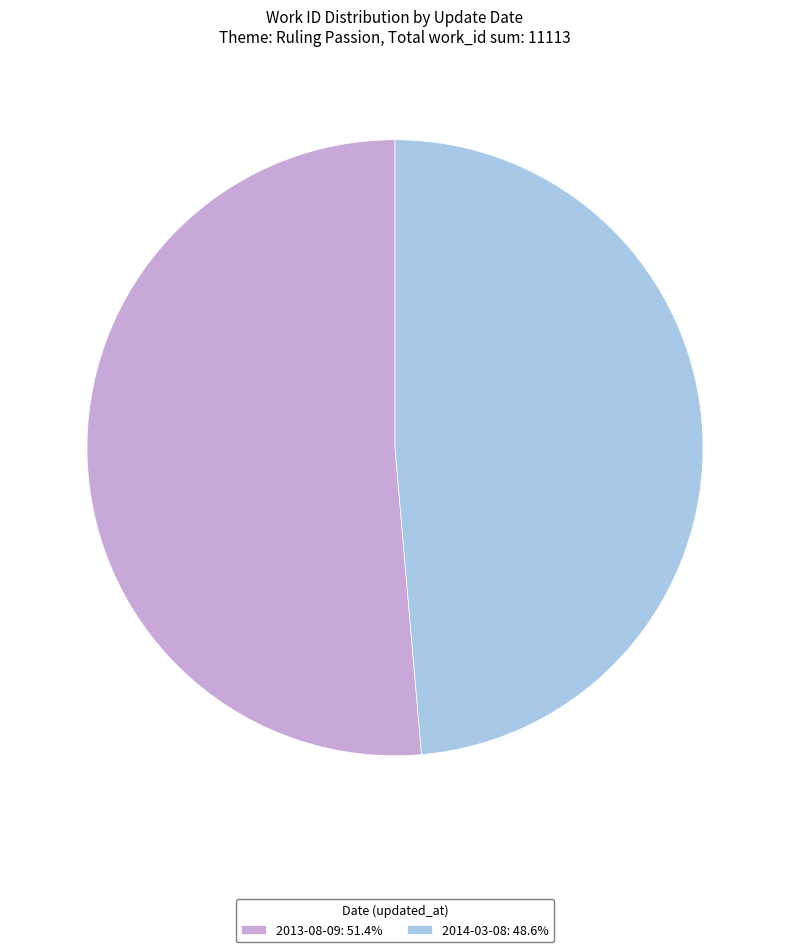

How many slices are in this pie chart?

2